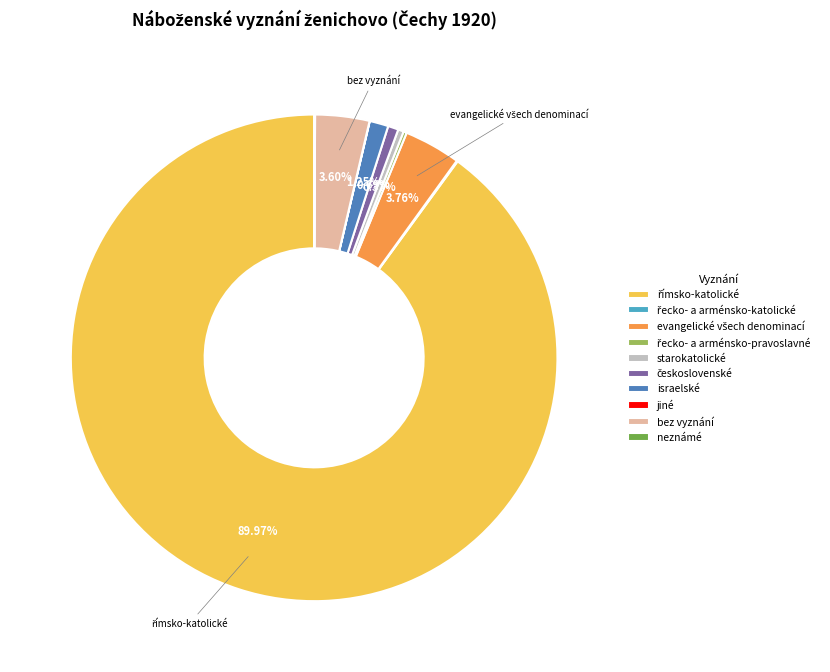

To the nearest percent, what is the difference between the largest and smallest slice percentages?

90%